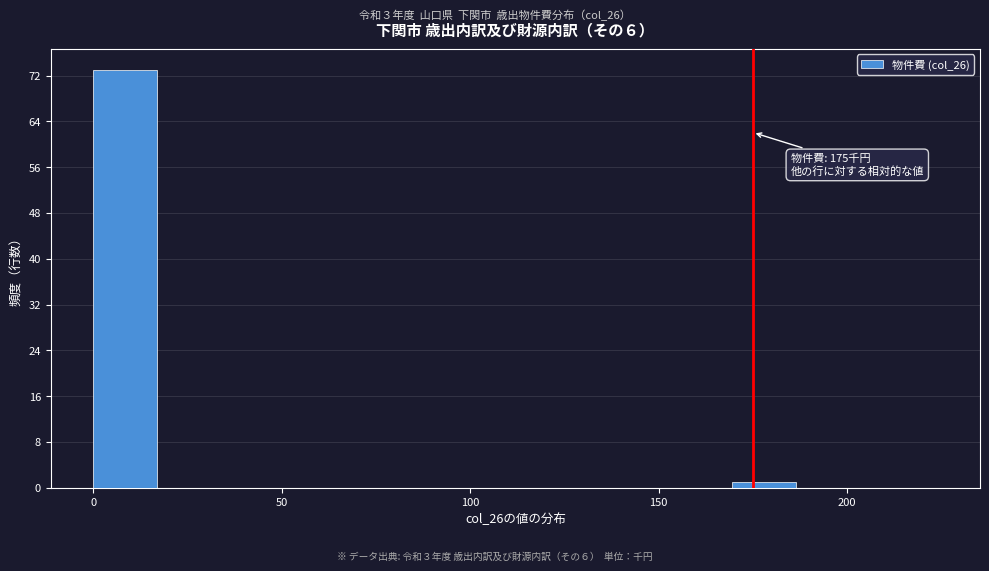

Read against the x-axis, roughly where is the centre of the tallest bar?

10